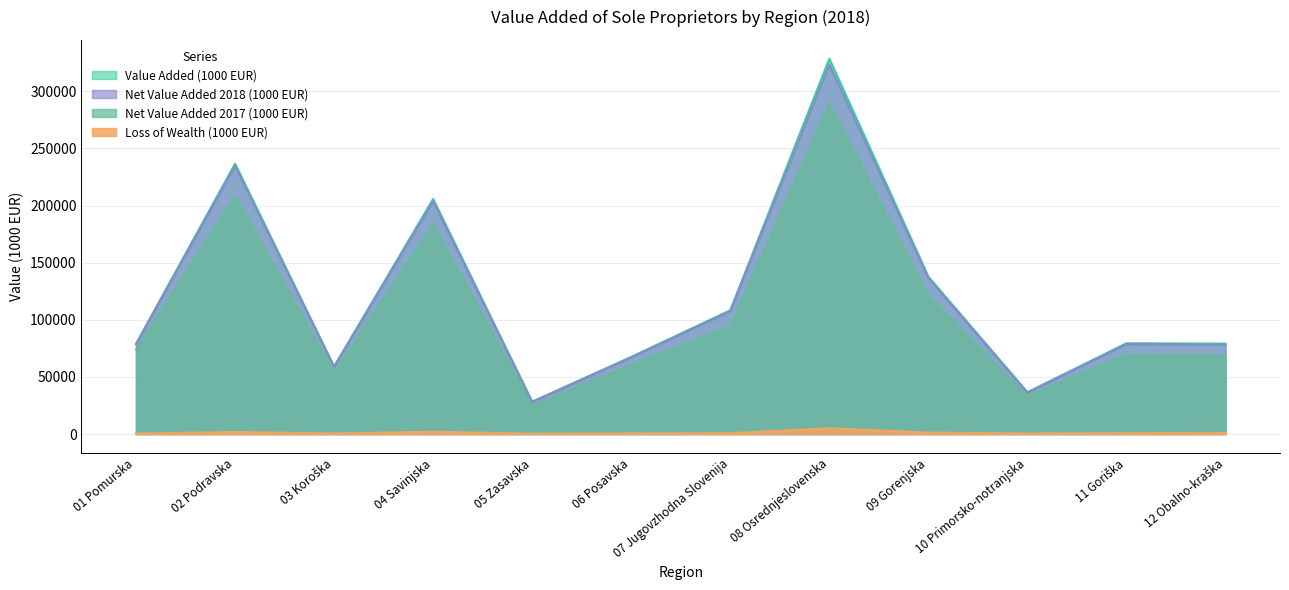

Reading right to left, transcribe all the data shown in this chart.

Value Added (1000 EUR): 79188	79487	36677	137761	328513	108364	67549	28404	205780	59190	236640	78946
Loss of Wealth (1000 EUR): 1065	770	494	1322	5119	793	550	347	2066	512	1824	441
Net Value Added 2018 (1000 EUR): 78123	78717	36183	136439	323394	107571	66999	28057	203714	58678	234816	78505
Net Value Added 2017 (1000 EUR): 68534	69219	33199	120979	288811	94094	60231	24785	183460	53511	208073	73829